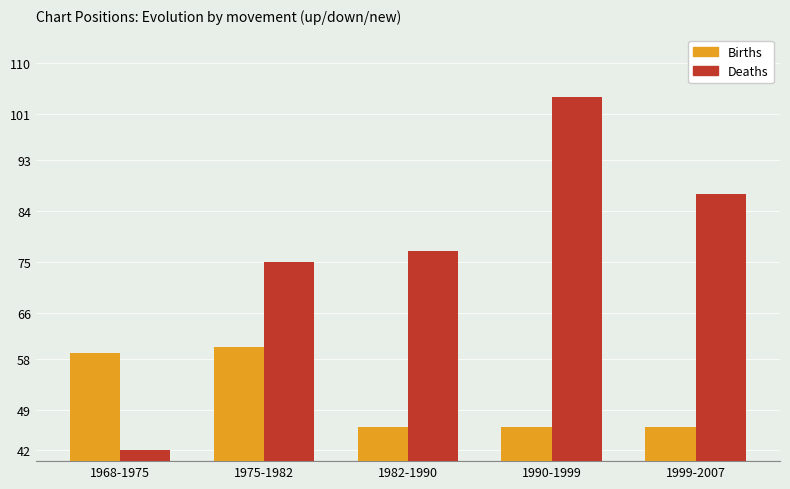

What is the difference between the second highest and minimum values in the Deaths series?

45